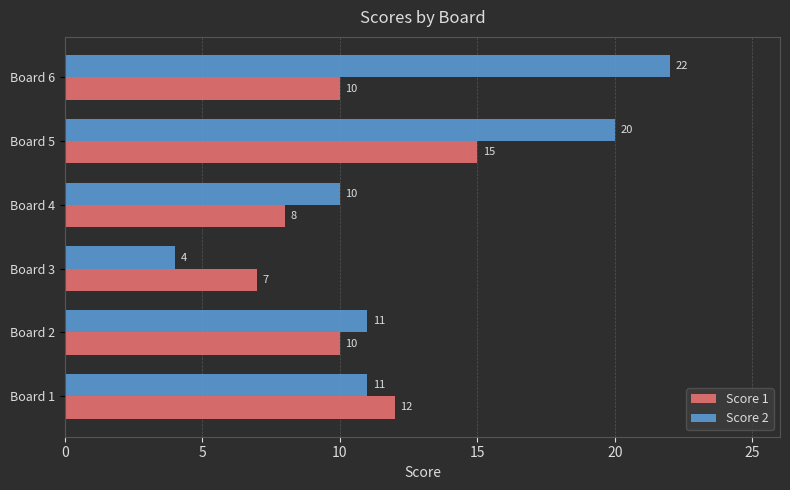

How many Score 1 values are between 8 and 12?

4